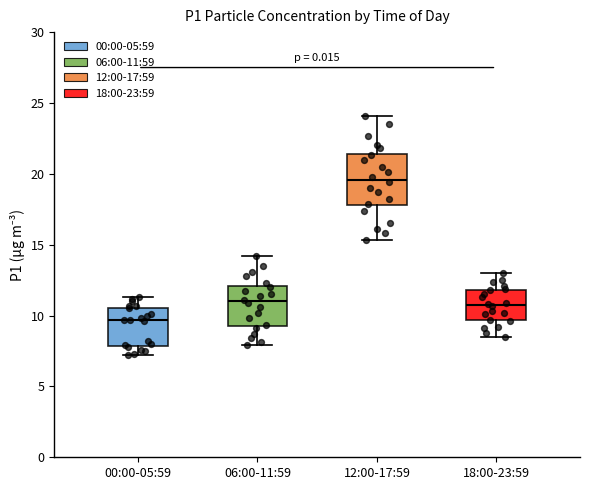

Where does the lower whisker of the box for 06:00-11:59 end on the y-axis? The values are not printed on the chart, so give them approximately, as read against the axis.

8.0